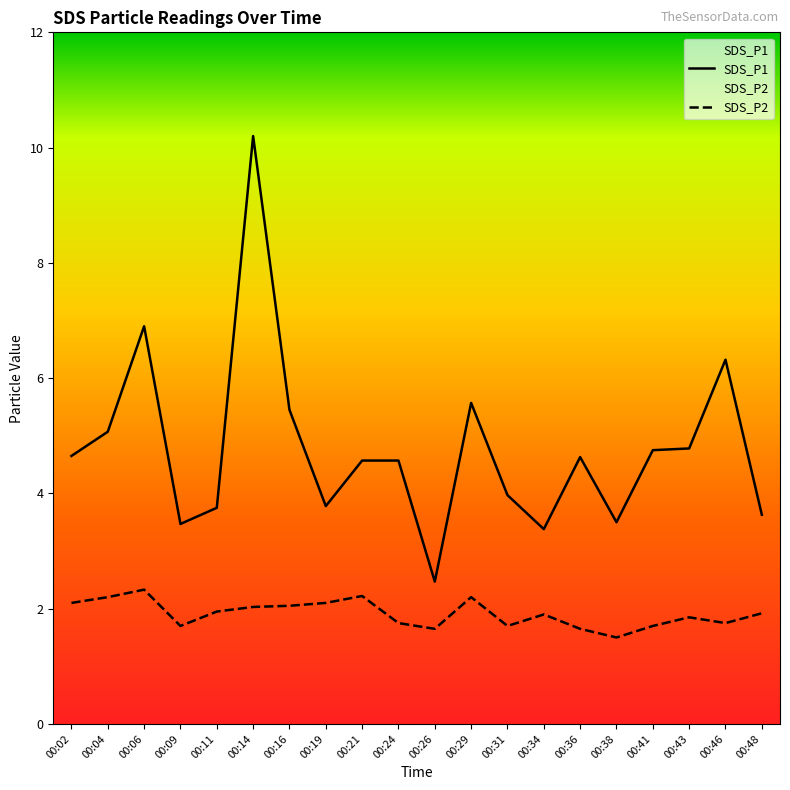

True or false: SDS_P1 and SDS_P2 cross at least once.

False